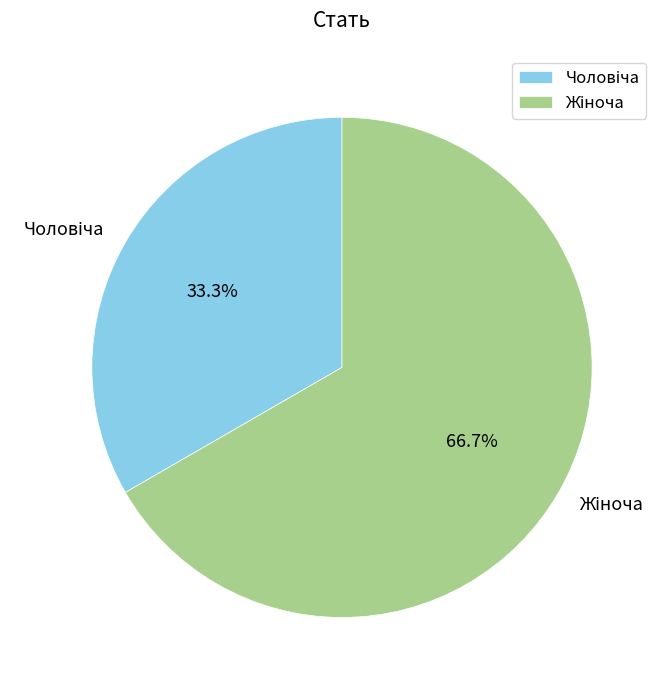

Is there any slice that represents more than half of the pie?

Yes